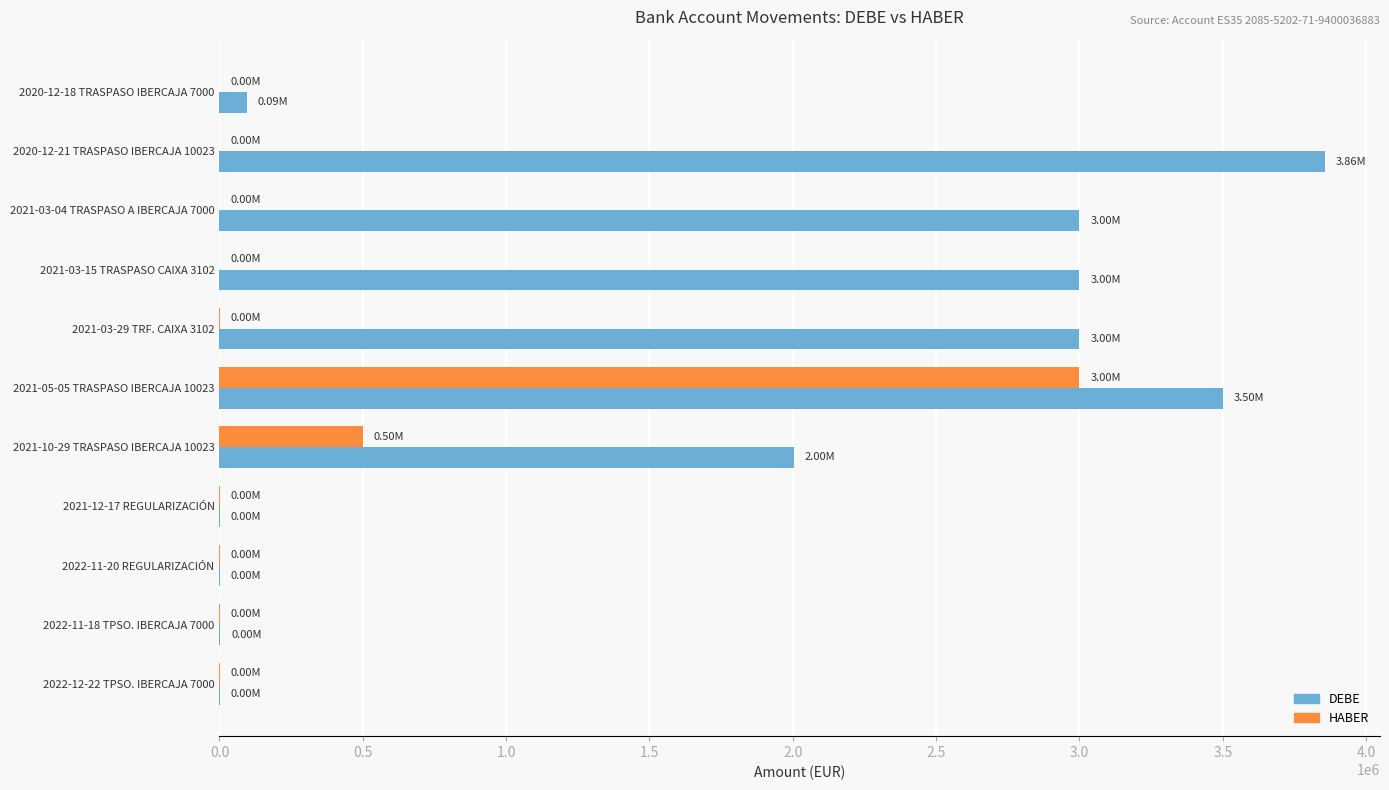

Between 2020-12-18 TRASPASO IBERCAJA 7000 and 2021-03-15 TRASPASO CAIXA 3102, which series saw the biggest shift?

DEBE